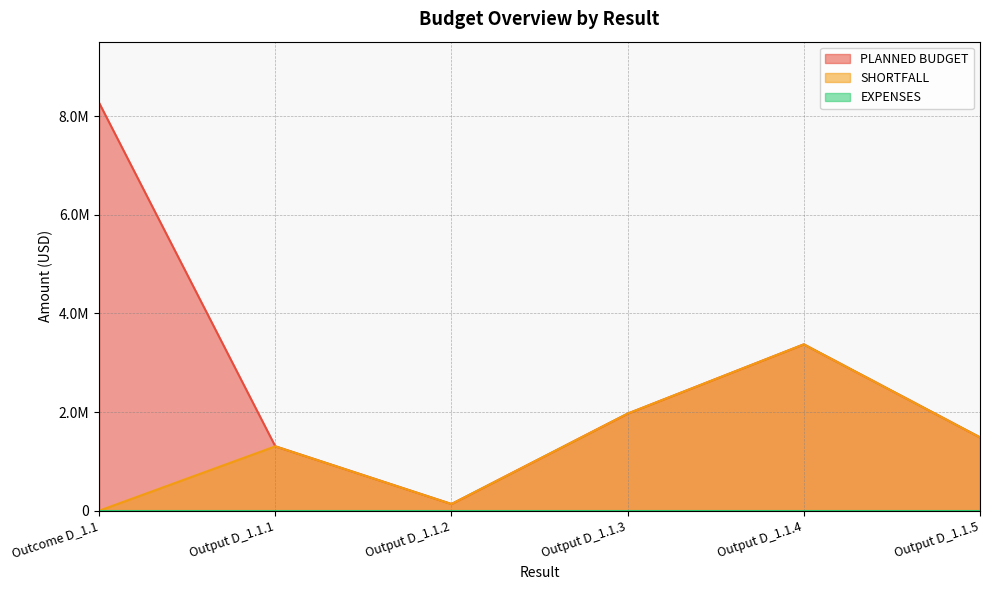

How many categories are shown in the chart?

6